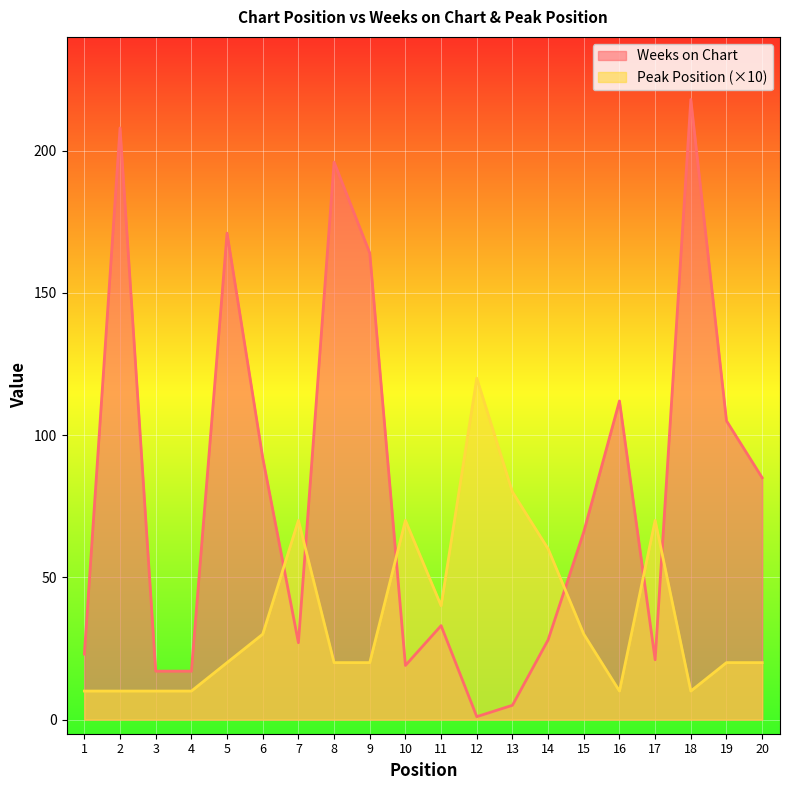

In Peak Position, how many points are lower than both neighbors (excluding endpoints)?

3